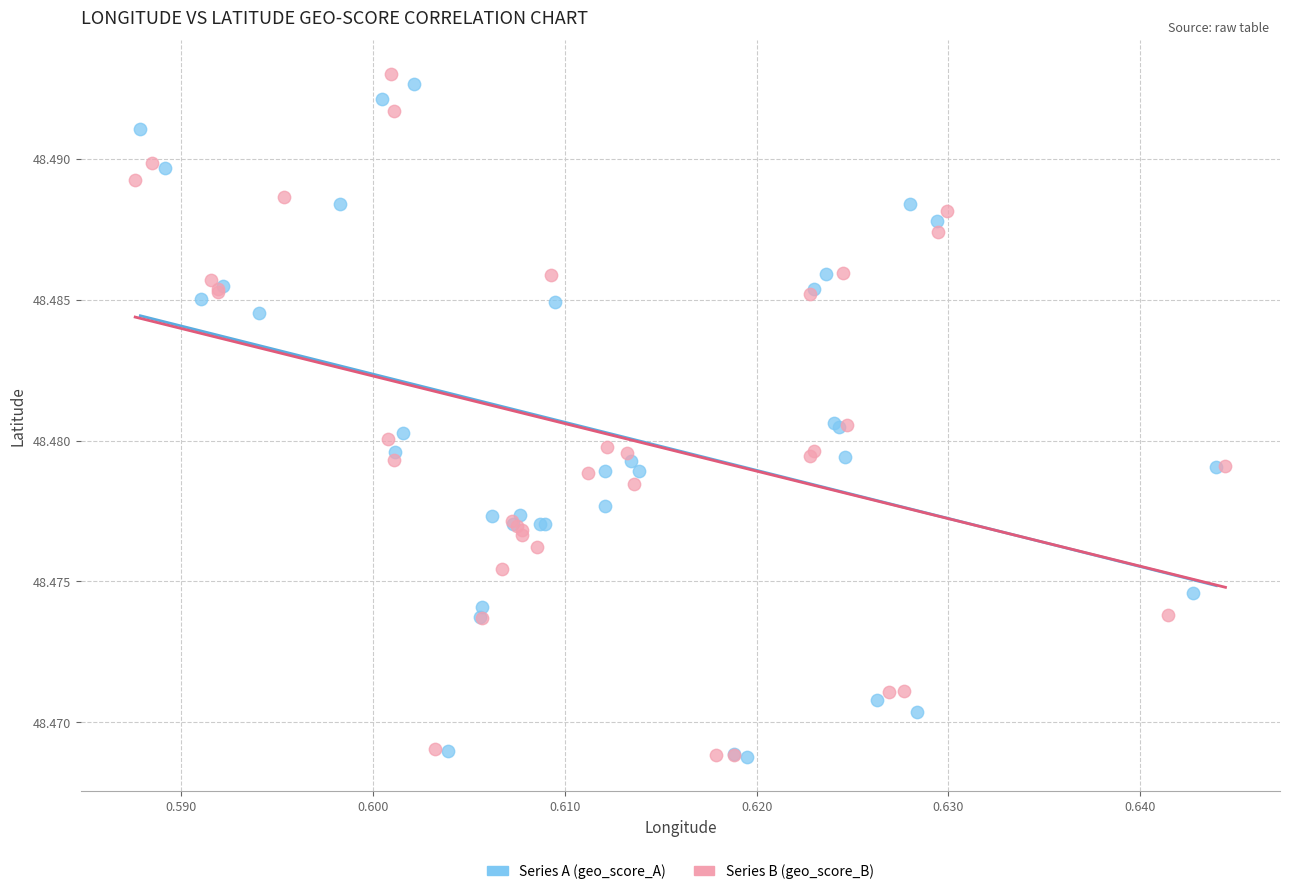

Which series reaches the maximum Y coordinate?

Series B (geo_score_B)